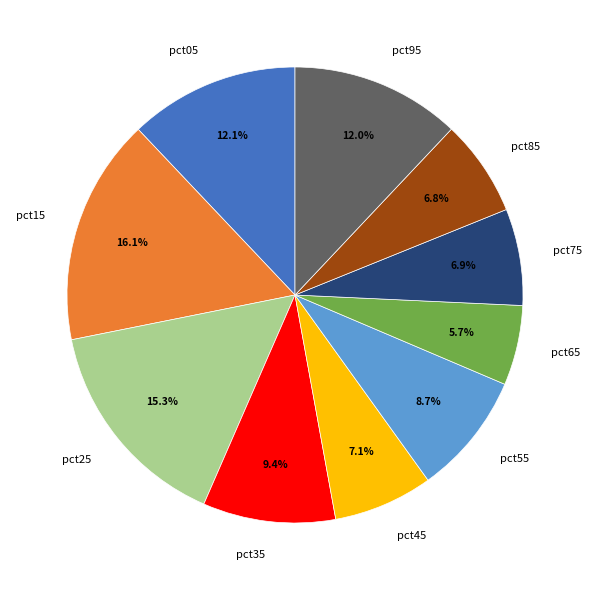

Is there any slice that represents more than half of the pie?

No